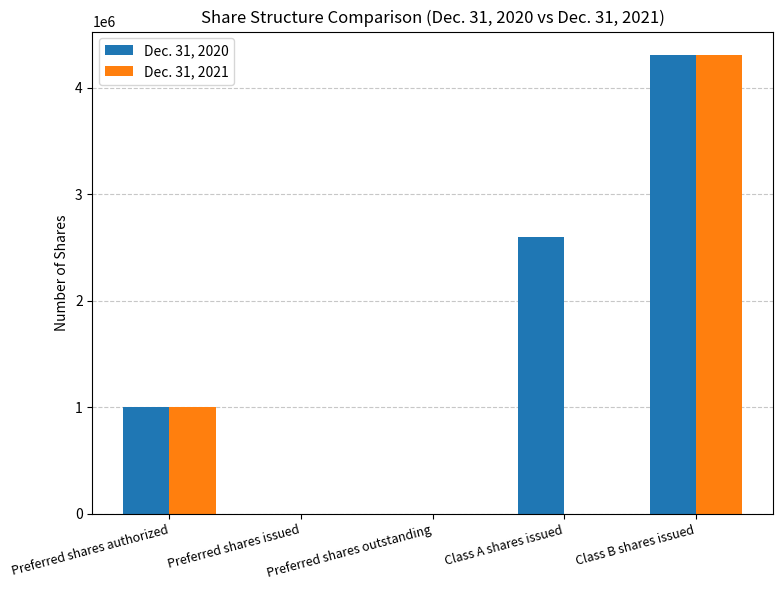

At which category is the sum across all series the highest?

Class B shares issued